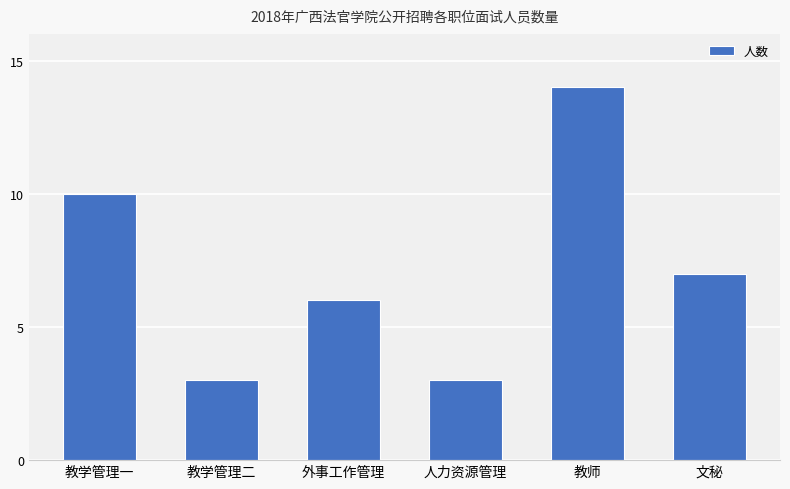

Does the chart contain stacked bars?

No